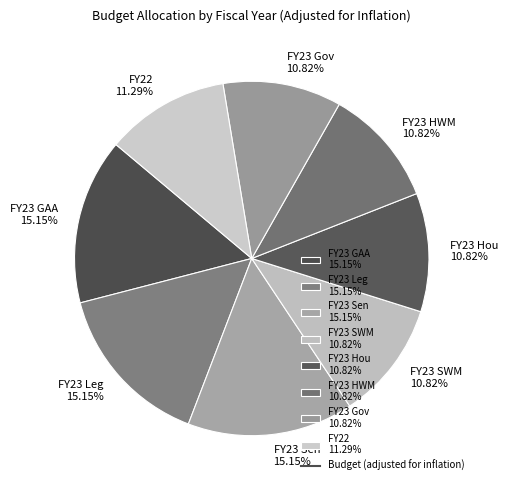

Is there any slice that represents more than half of the pie?

No